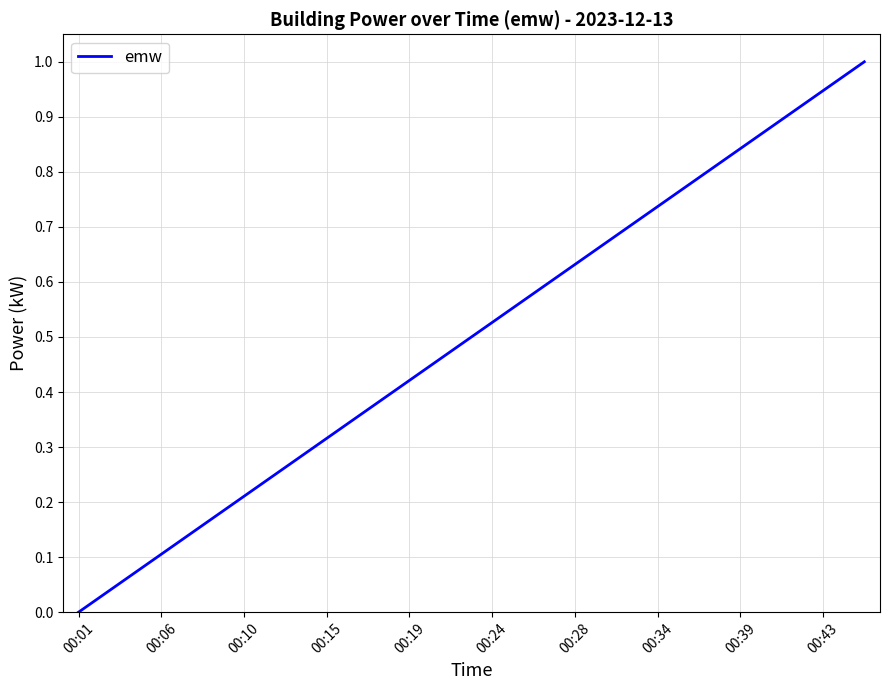

What is the greatest value displayed?

1.0